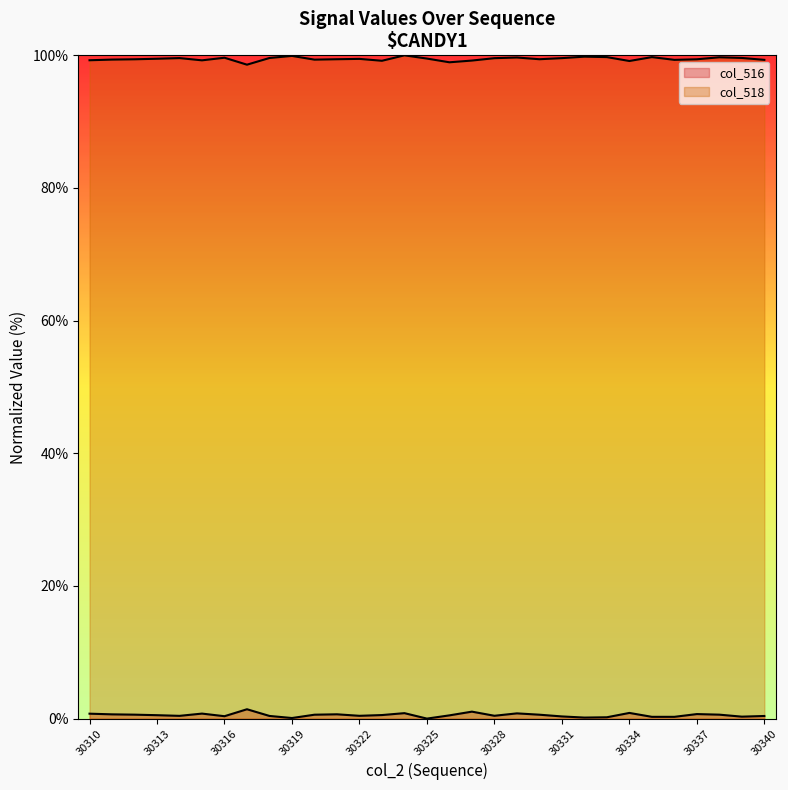

How many distinct data groups are displayed?

2